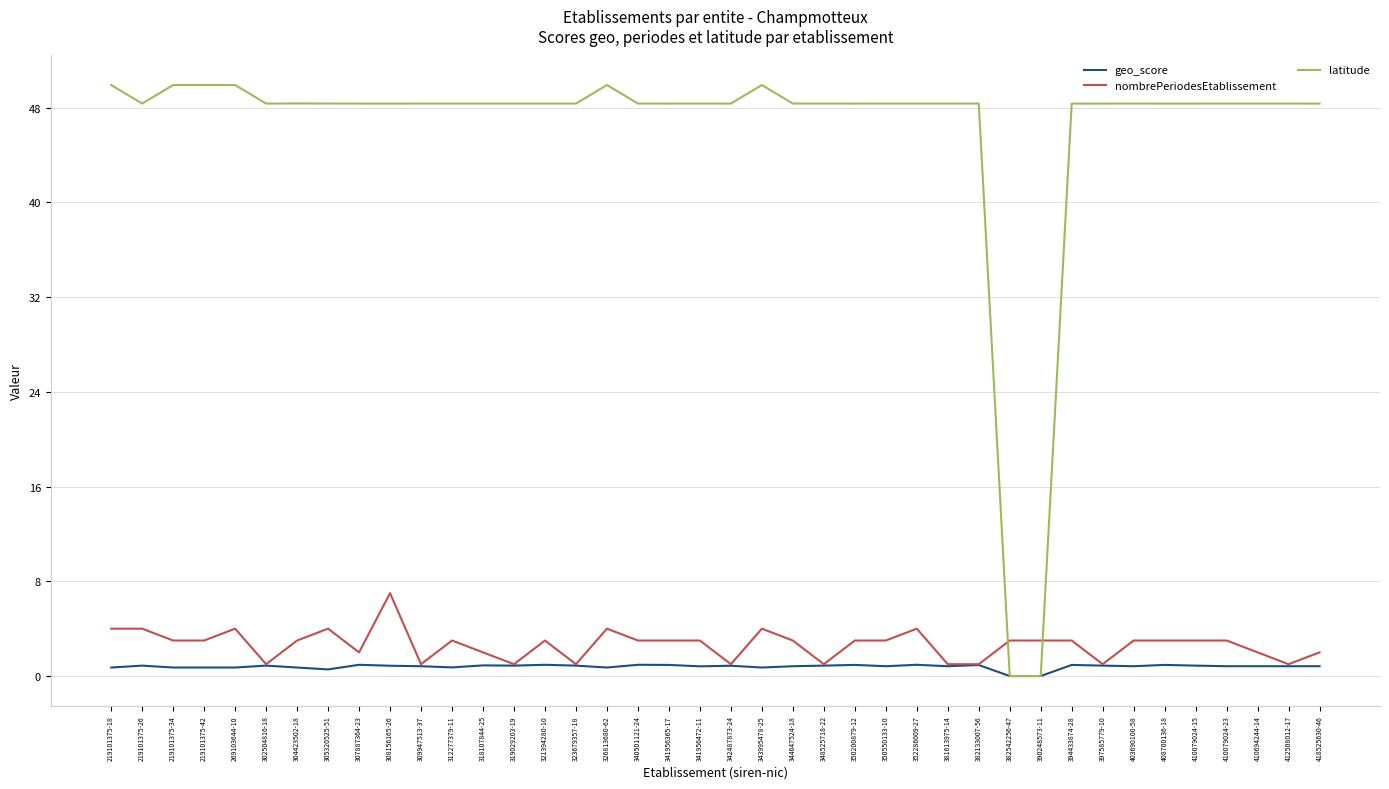

Where do nombrePeriodesEtablissement and latitude first cross each other?

382133007-56 and 382542256-47